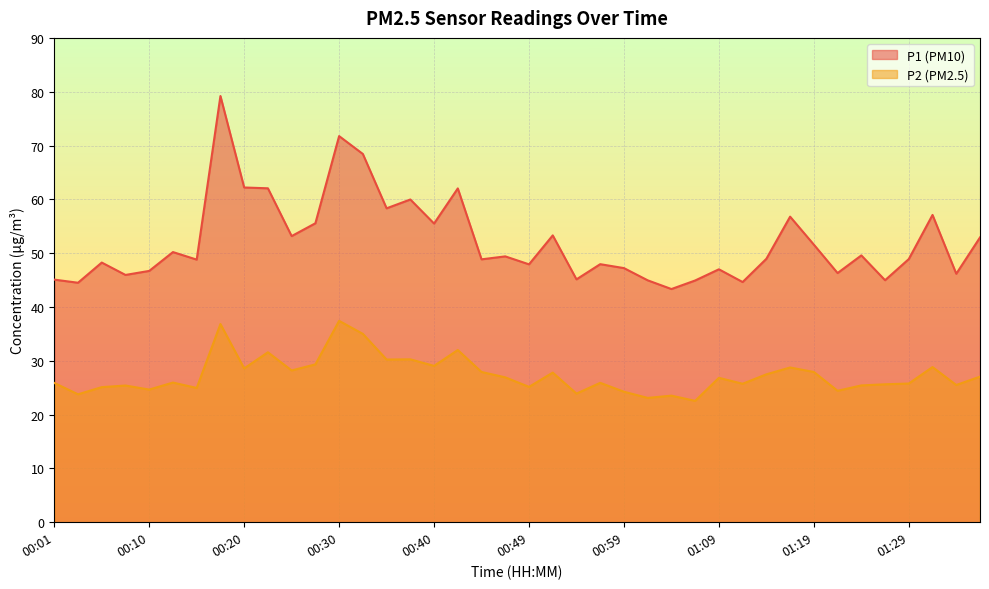

Reading left to right, list all the values displayed in this chart.

P1: 45.1	44.5	48.2	46.0	46.7	50.2	48.8	79.2	62.2	62.0	53.2	55.5	71.8	68.4	58.3	60.0	55.5	62.0	48.9	49.4	47.9	53.3	45.1	48.0	47.2	45.0	43.3	44.9	47.0	44.6	49.0	56.8	51.6	46.3	49.6	45.0	48.9	57.1	46.2	52.9
P2: 25.9	23.8	25.1	25.4	24.6	25.9	24.9	36.8	28.6	31.6	28.2	29.3	37.4	35.0	30.2	30.3	29.1	32.0	27.9	26.9	25.1	27.8	23.9	25.9	24.2	23.1	23.5	22.6	26.8	25.7	27.5	28.8	27.9	24.4	25.4	25.6	25.8	28.8	25.5	27.1